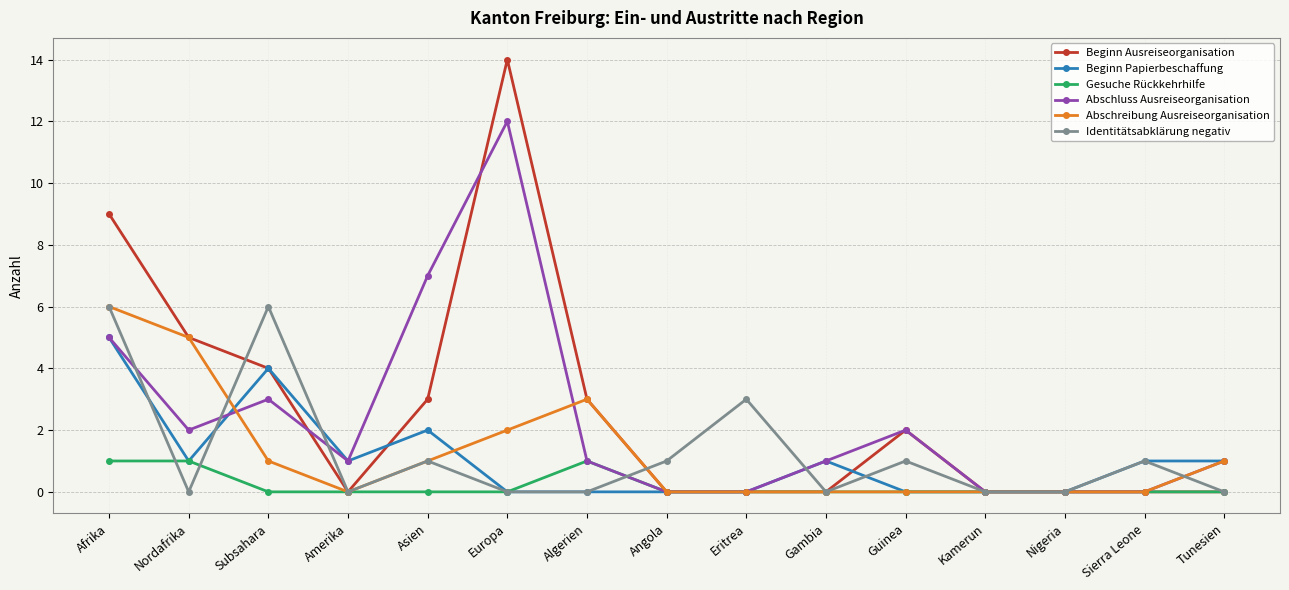

Reading left to right, list all the values displayed in this chart.

Beginn Ausreiseorganisation: Afrika=9	Nordafrika=5	Subsahara=4	Amerika=0	Asien=3	Europa=14	Algerien=3	Angola=0	Eritrea=0	Gambia=0	Guinea=2	Kamerun=0	Nigeria=0	Sierra Leone=0	Tunesien=0
Beginn Papierbeschaffung: Afrika=5	Nordafrika=1	Subsahara=4	Amerika=1	Asien=2	Europa=0	Algerien=0	Angola=0	Eritrea=0	Gambia=1	Guinea=0	Kamerun=0	Nigeria=0	Sierra Leone=1	Tunesien=1
Gesuche Rückkehrhilfe: Afrika=1	Nordafrika=1	Subsahara=0	Amerika=0	Asien=0	Europa=0	Algerien=1	Angola=0	Eritrea=0	Gambia=0	Guinea=0	Kamerun=0	Nigeria=0	Sierra Leone=0	Tunesien=0
Abschluss Ausreiseorganisation: Afrika=5	Nordafrika=2	Subsahara=3	Amerika=1	Asien=7	Europa=12	Algerien=1	Angola=0	Eritrea=0	Gambia=1	Guinea=2	Kamerun=0	Nigeria=0	Sierra Leone=0	Tunesien=1
Abschreibung Ausreiseorganisation: Afrika=6	Nordafrika=5	Subsahara=1	Amerika=0	Asien=1	Europa=2	Algerien=3	Angola=0	Eritrea=0	Gambia=0	Guinea=0	Kamerun=0	Nigeria=0	Sierra Leone=0	Tunesien=1
Identitätsabklärung negativ: Afrika=6	Nordafrika=0	Subsahara=6	Amerika=0	Asien=1	Europa=0	Algerien=0	Angola=1	Eritrea=3	Gambia=0	Guinea=1	Kamerun=0	Nigeria=0	Sierra Leone=1	Tunesien=0